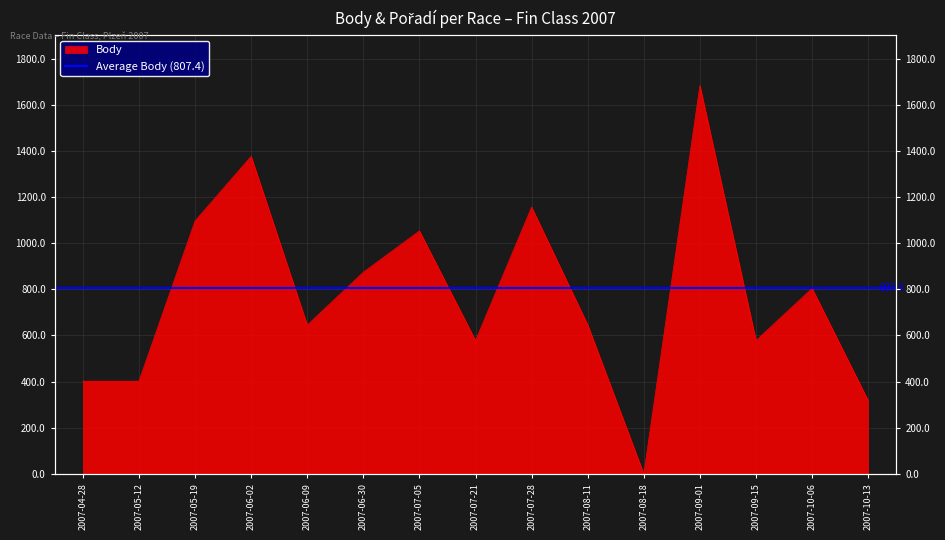

True or false: the data has more than 1 interior local peaks.

True